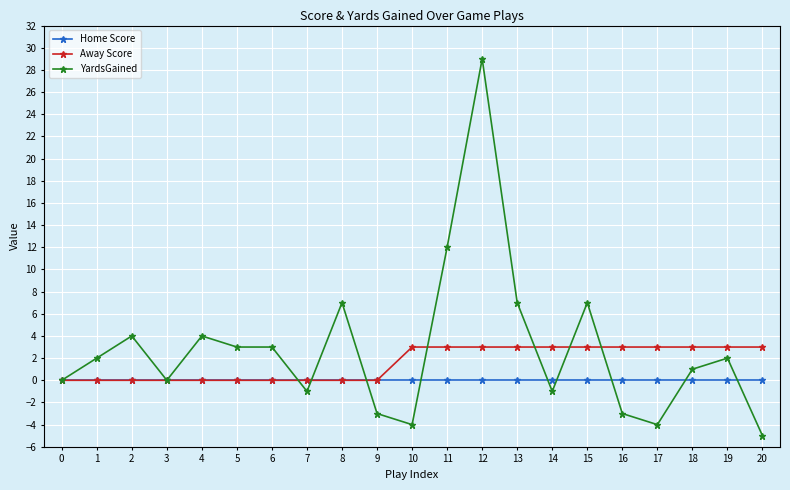

At which category is the sum across all series the highest?

12